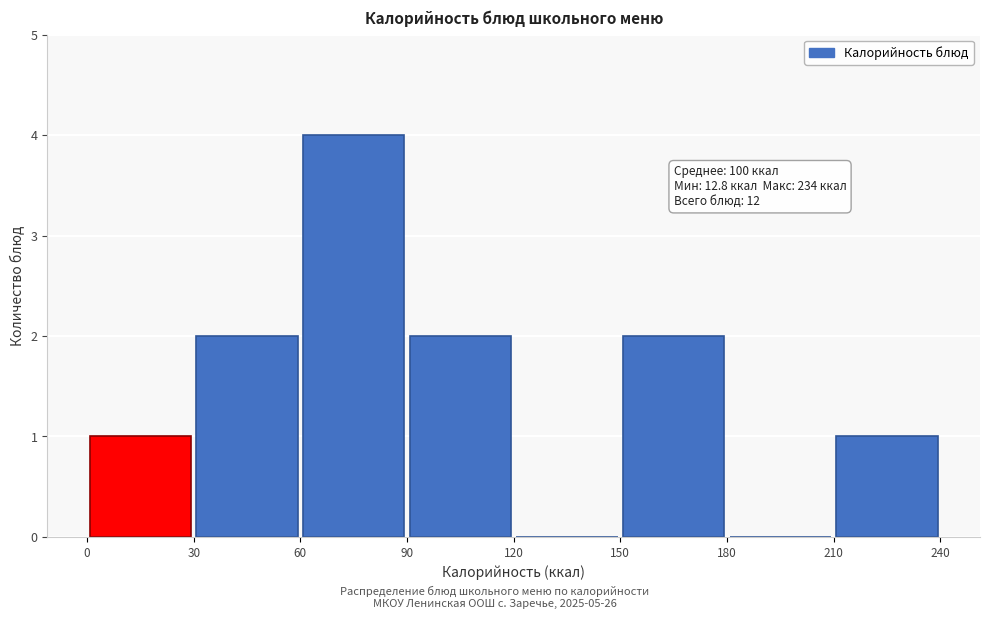

Which range on the x-axis has the tallest bar?

60 to 90